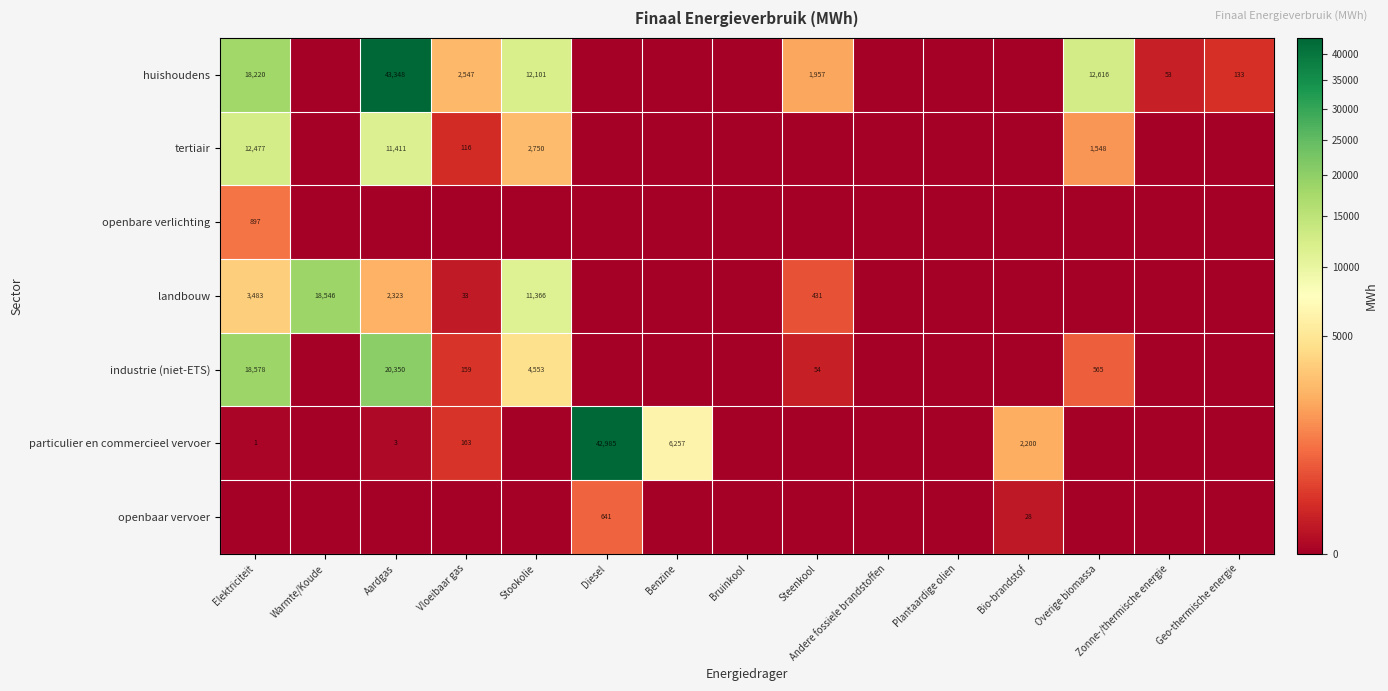

The value of industrie (niet-ETS) at Overige biomassa is 565. True or false?

True